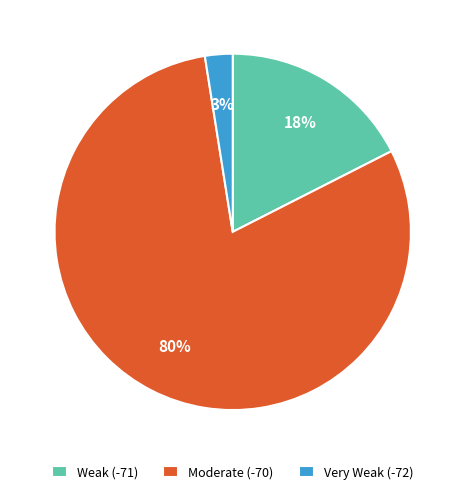

To the nearest percent, what portion does Weak (-71) represent?

18%